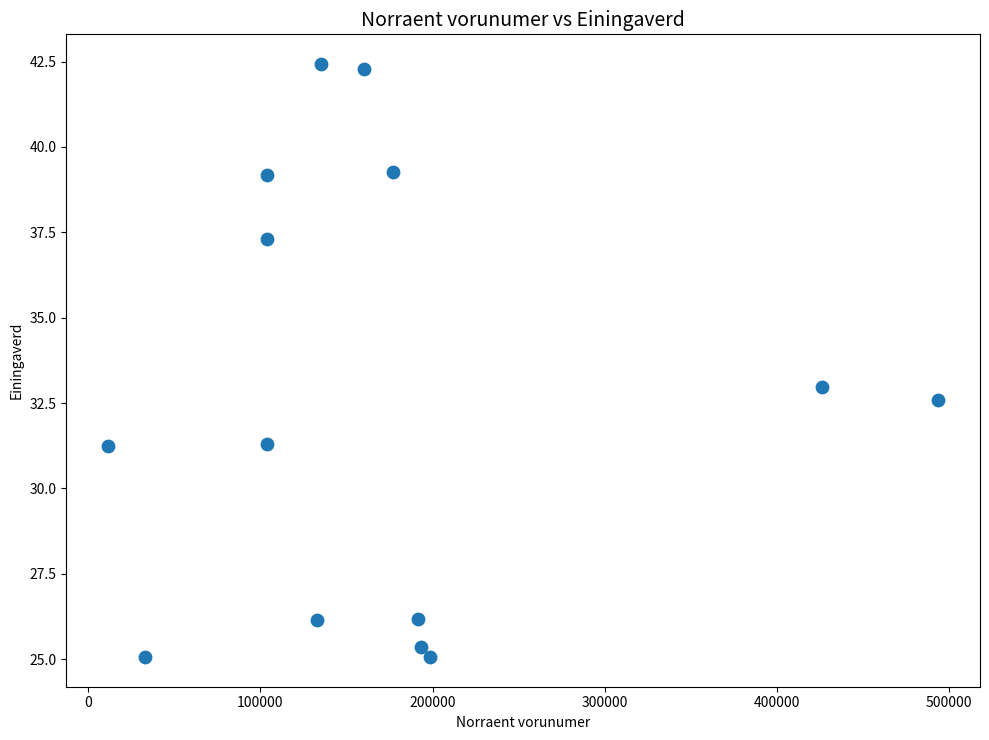

What is the range of Y values (max minus min)?

17.4